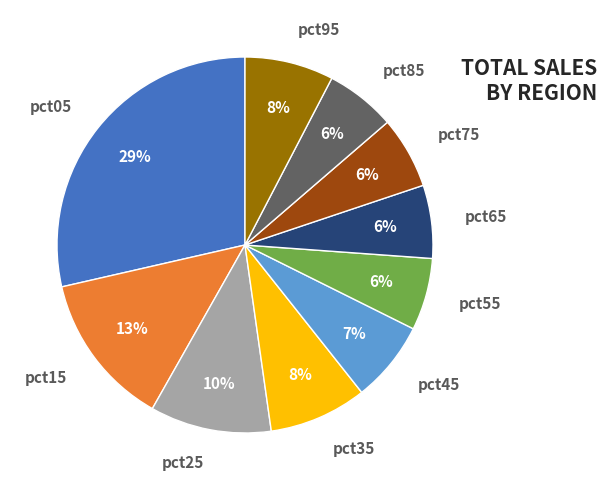

How many segments does this pie chart have?

10